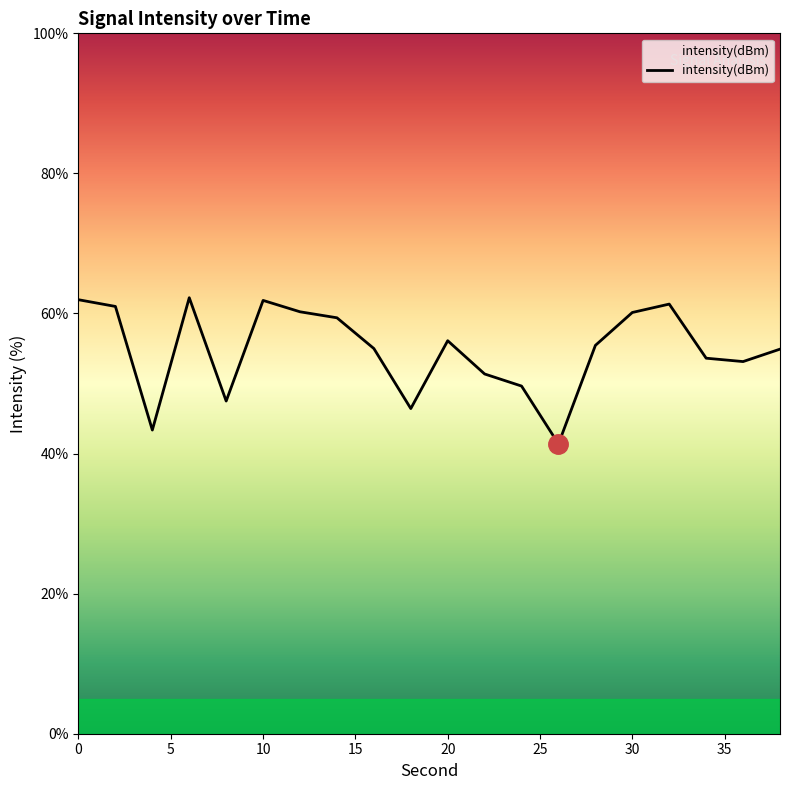

What is the difference between the maximum and minimum values?

20.9